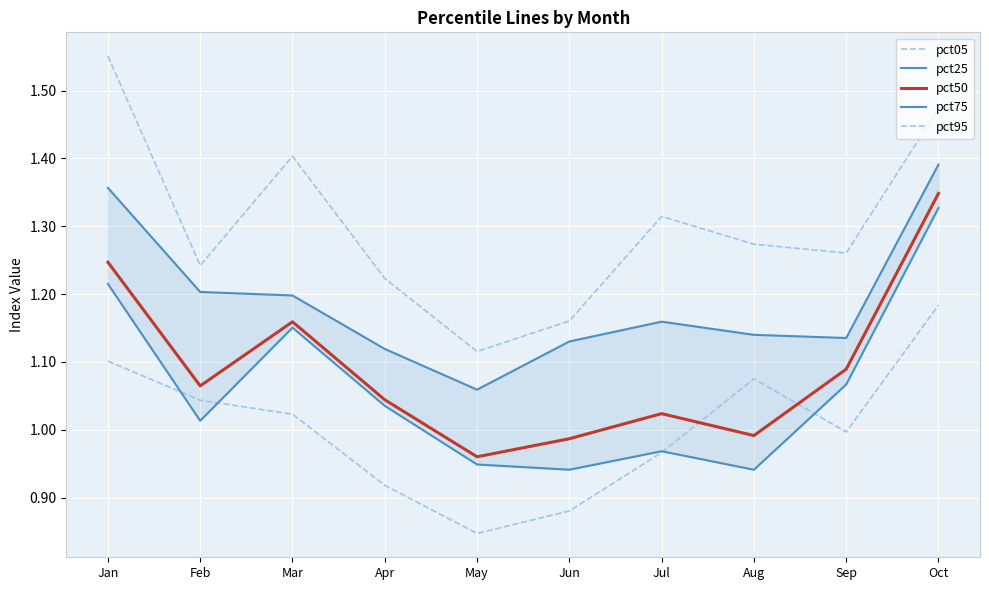

At which label does pct95 reach its peak?

Jan